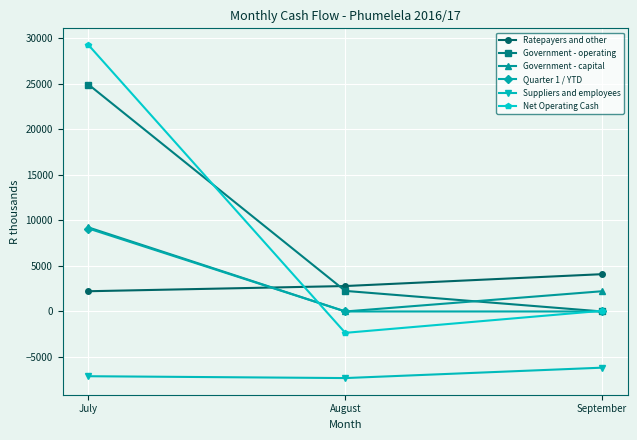

Count the number of categories in the chart.

3